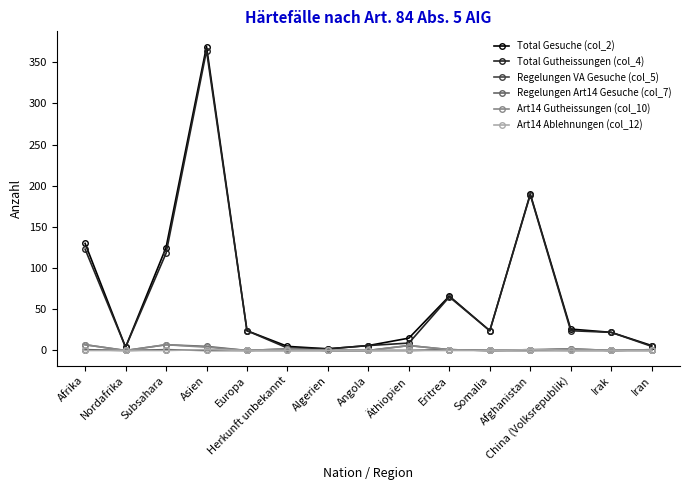

What is the value of the Total Gutheissungen (col_4) point at the 7th from the left?

2